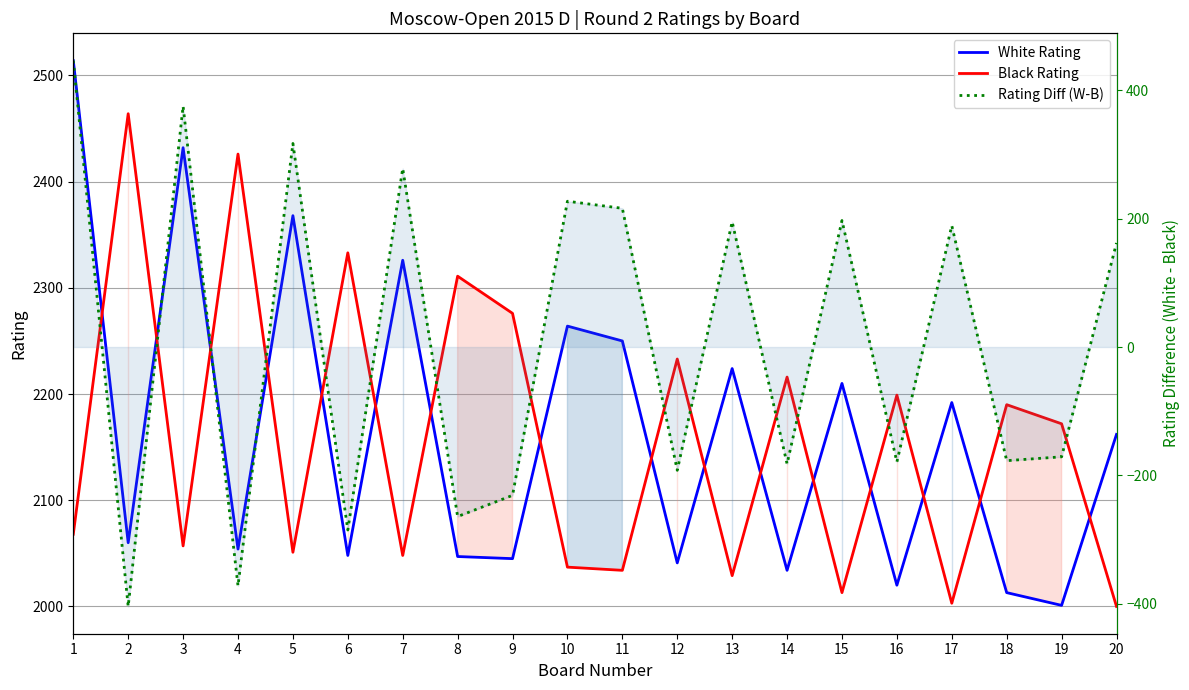

What is the difference between the highest and lowest values at 16?

2378